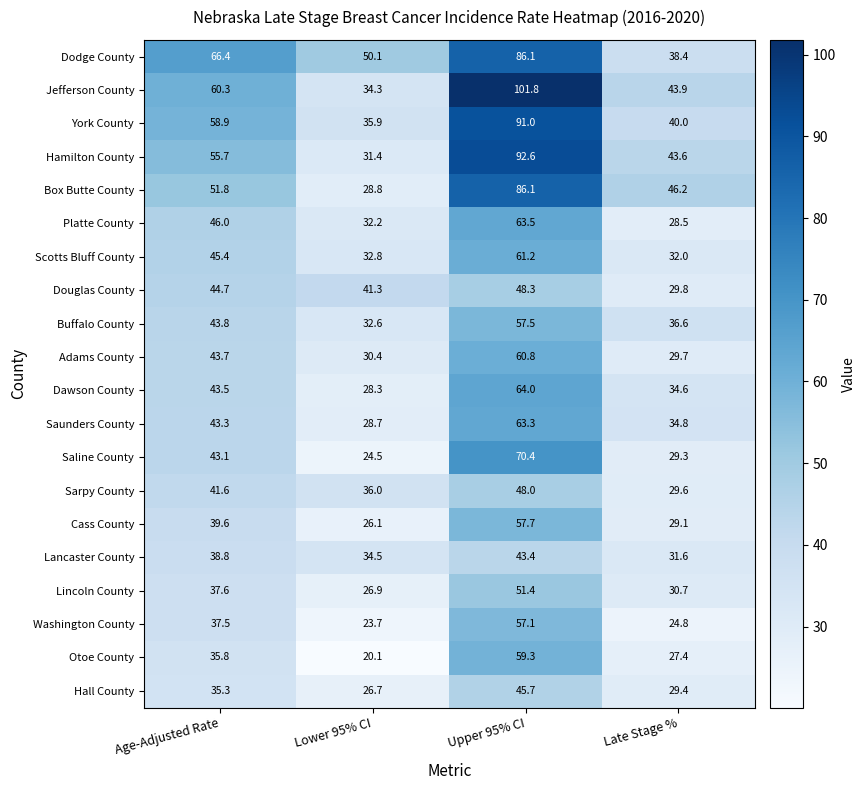

How many values in the Dodge County series are below 66?

2